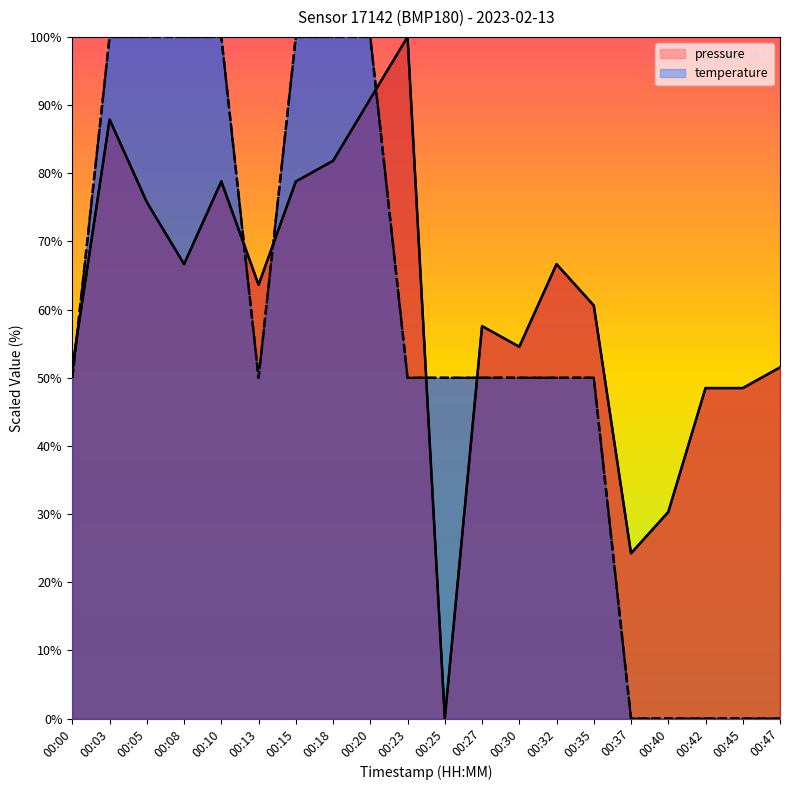

What is the difference between the highest and lowest values at 00:30?

4.5